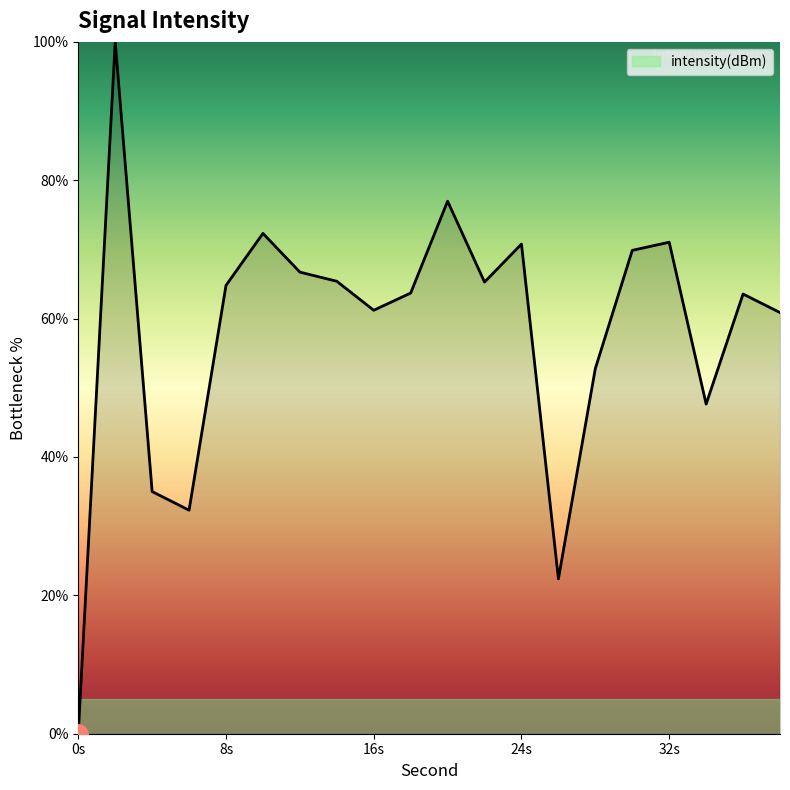

What is the maximum value shown in the chart?

100.0